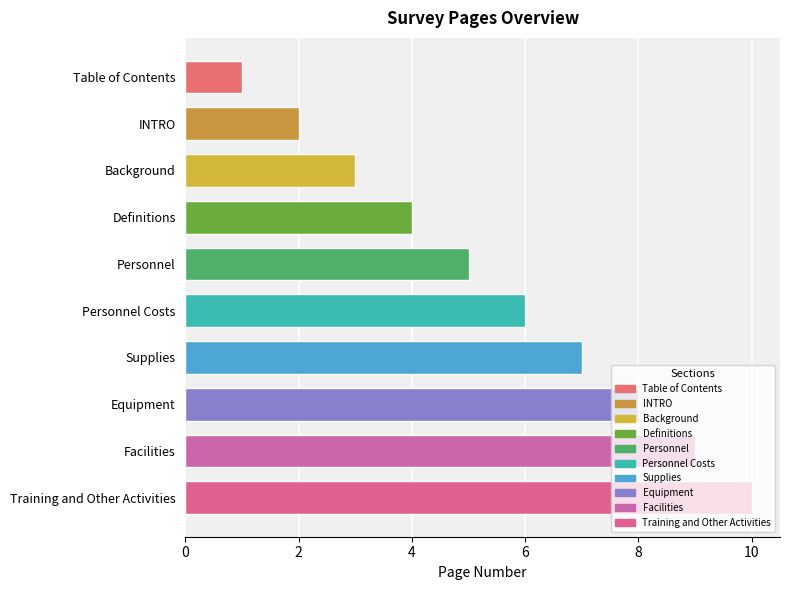

What is the ratio of the value at Equipment to the value at Table of Contents?

8.0